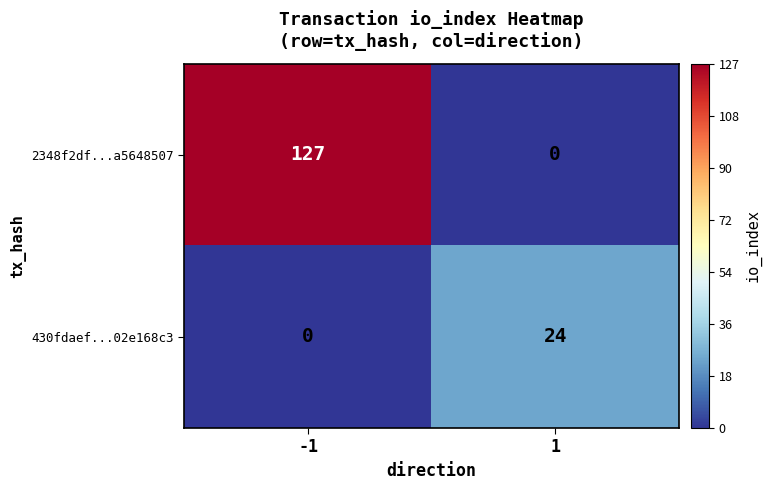

What is the sum of the 430fdaef...02e168c3 values at 1 and -1?

24